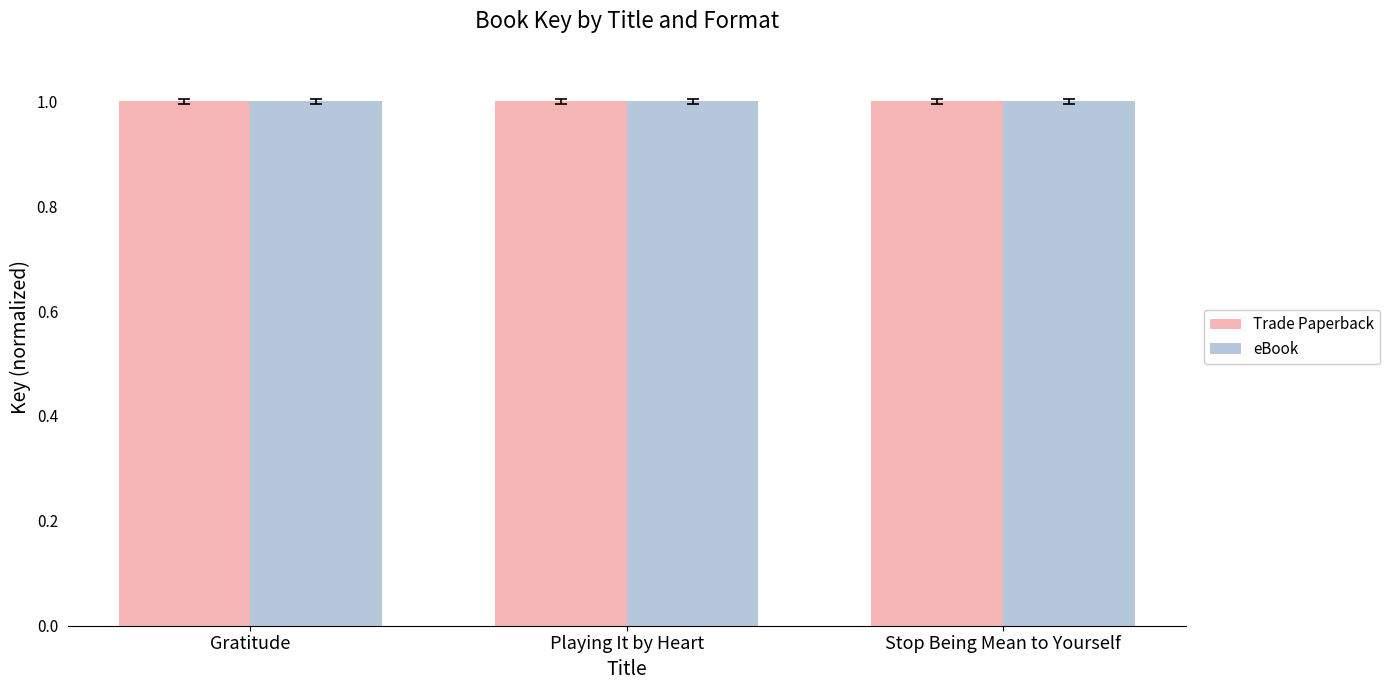

What is the highest value of the eBook series?

1.0